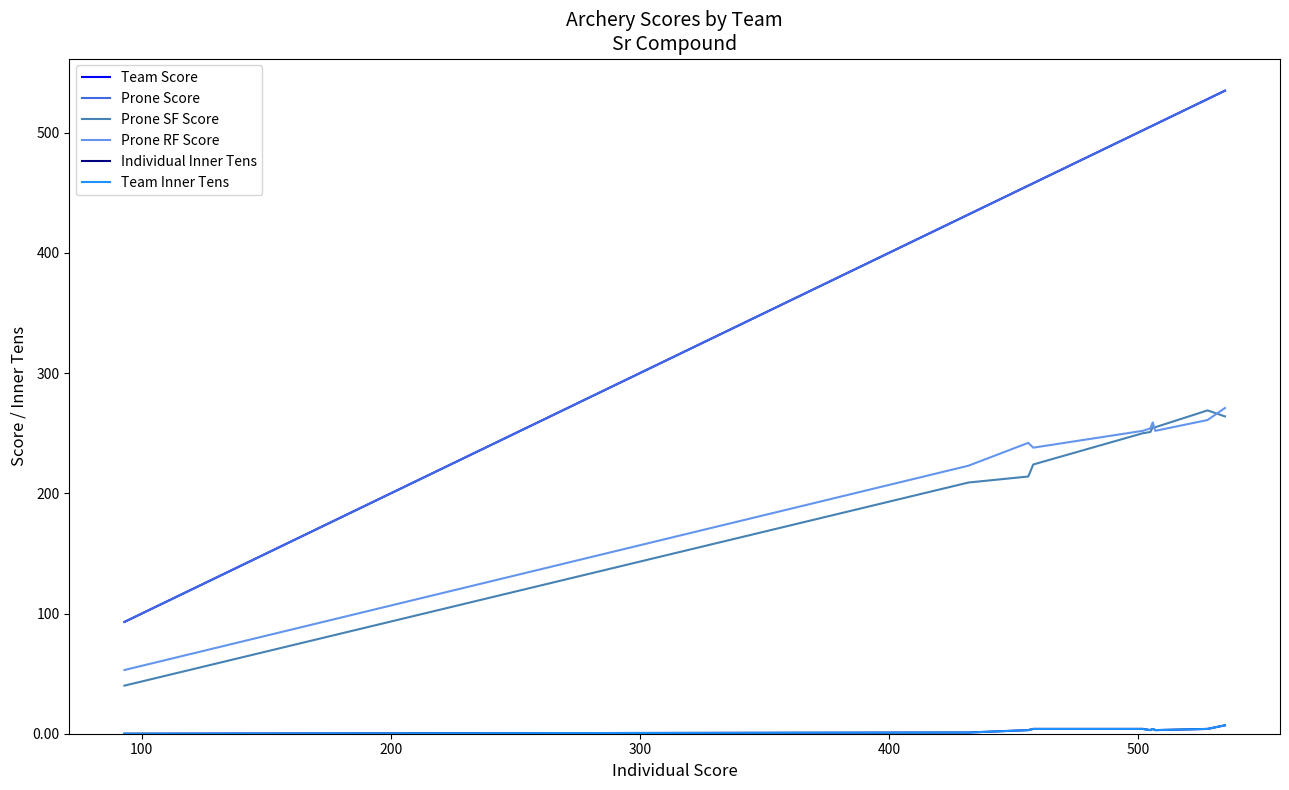

Which series has the largest total across all categories?

Team Score